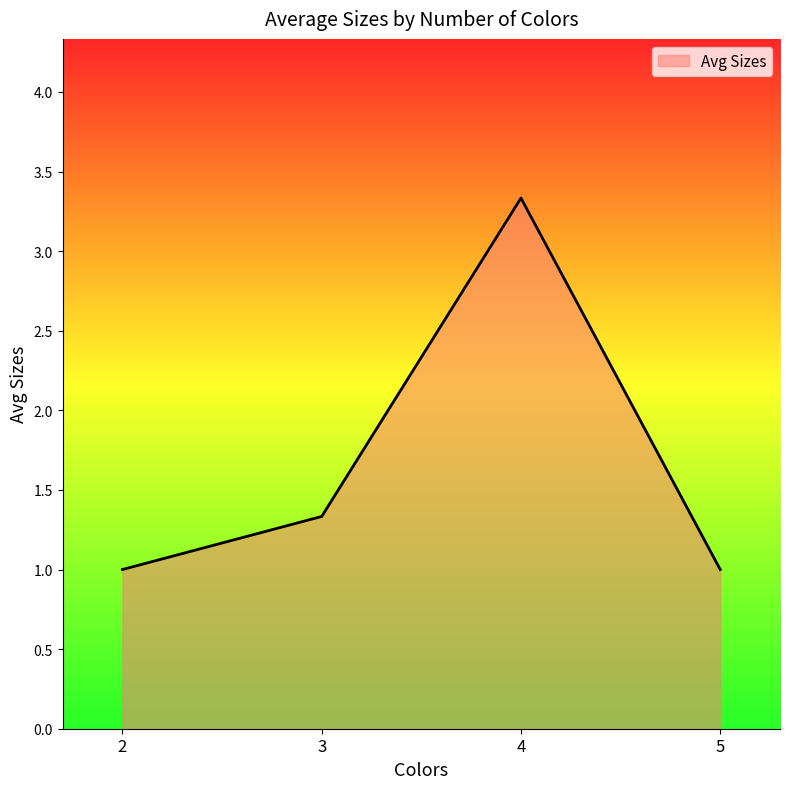

The value at 4 is 3.3. True or false?

True